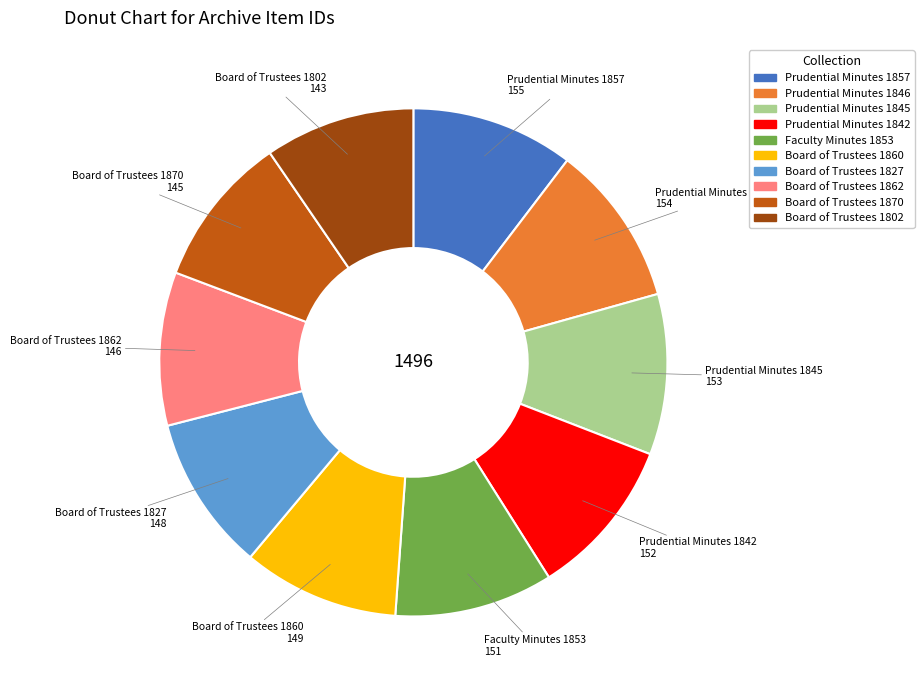

Is Board of Trustees 1802 the majority of the pie?

No